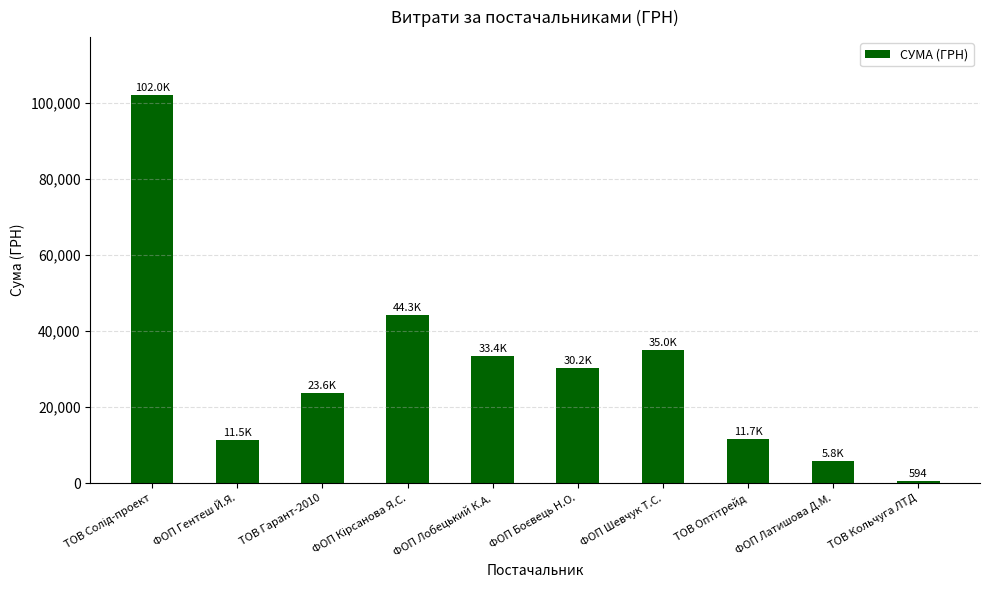

What is the change in value from ТОВ Гарант-2010 to ФОП Шевчук Т.С.?

+11383.0